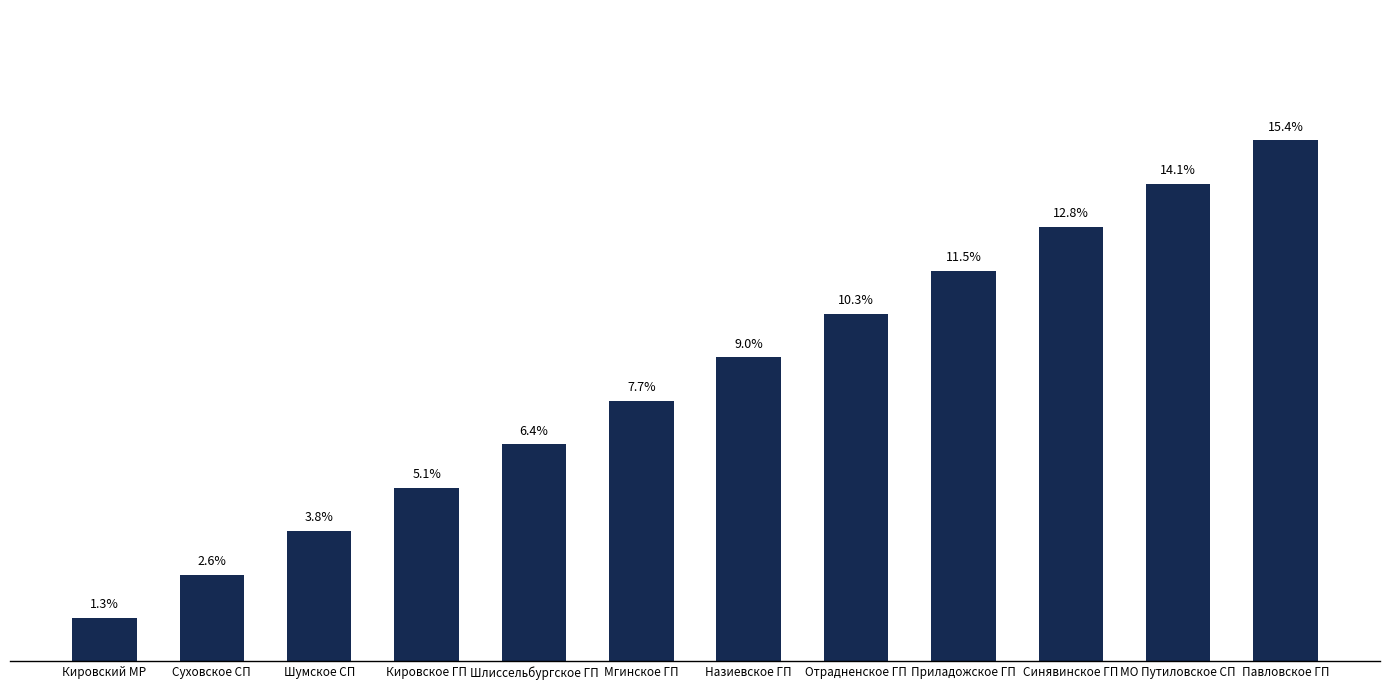

Where is the data nearest to the value 8?

Мгинское ГП